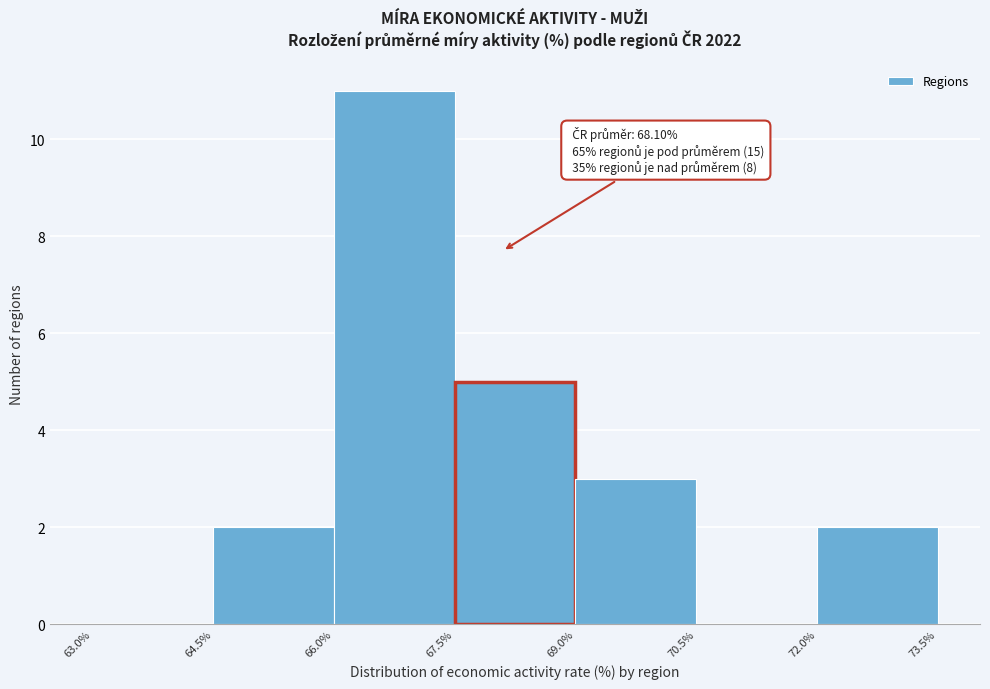

Over which range of the x-axis is the bar tallest?

66.0% to 67.5%